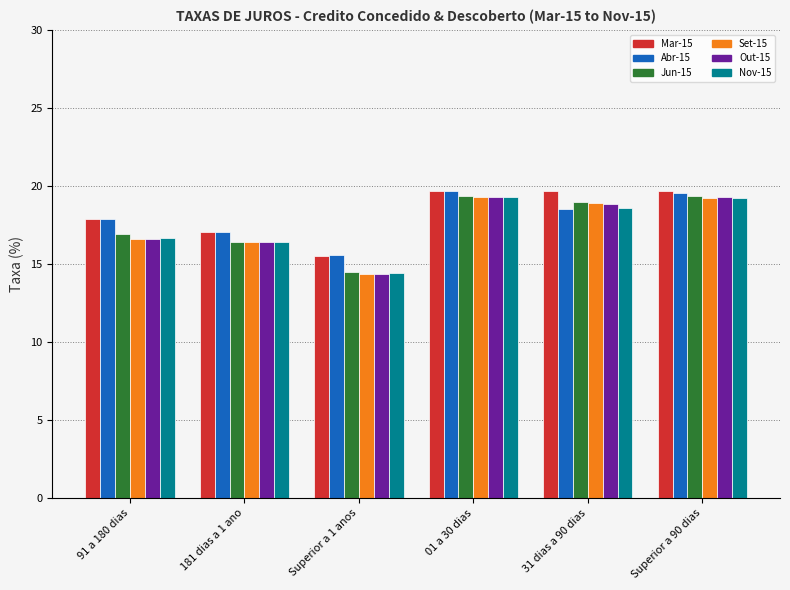

What are all the series names shown in the legend?

Mar-15, Abr-15, Jun-15, Set-15, Out-15, Nov-15